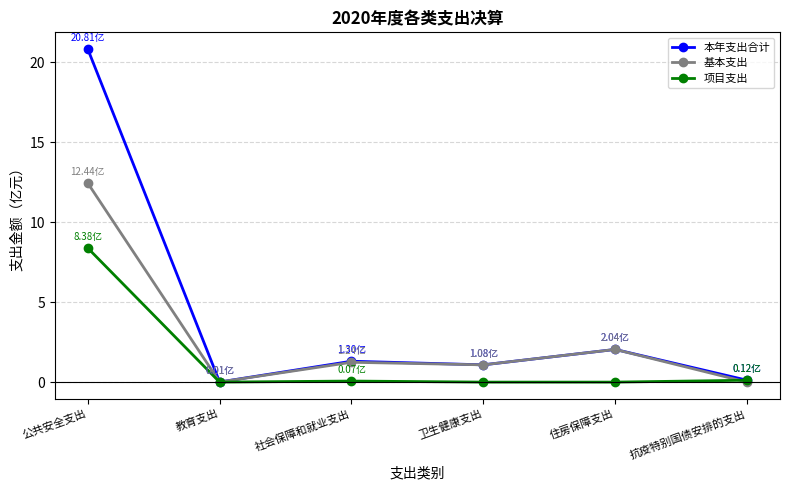

At which category does the chart reach its peak across all series?

公共安全支出